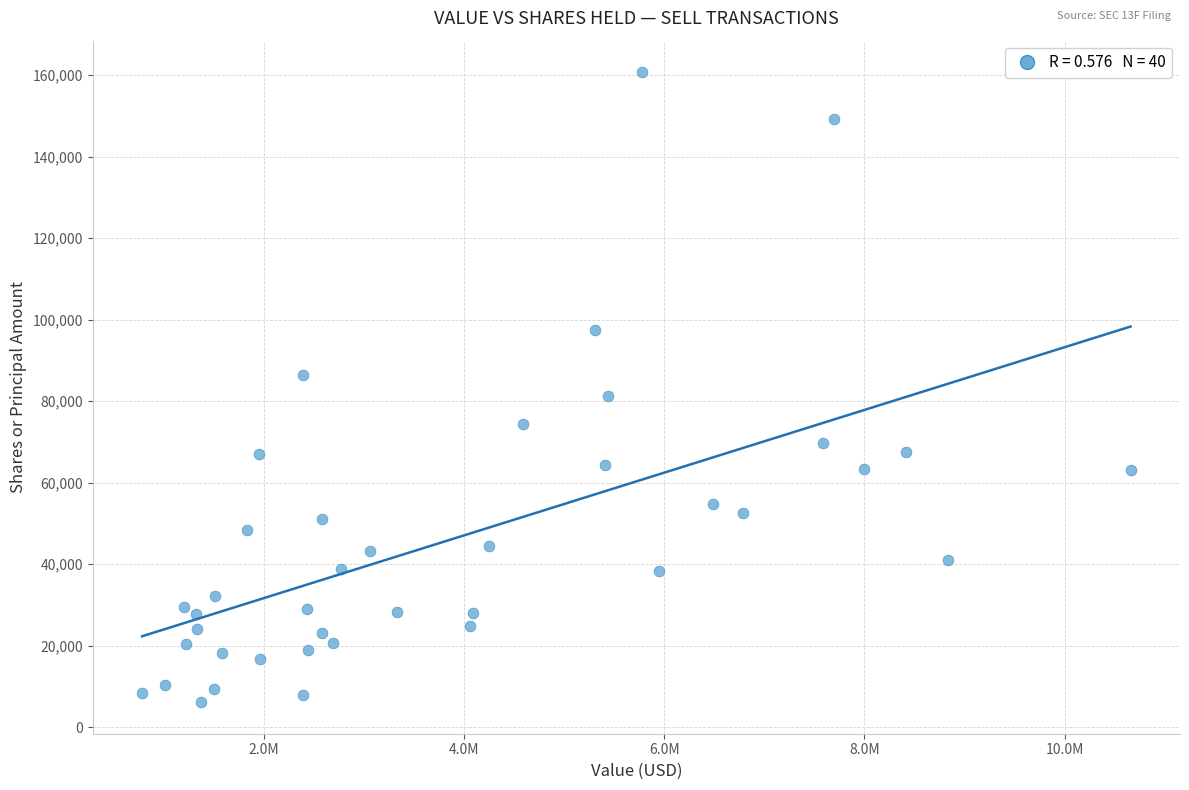

What is the range of Y values (max minus min)?

154582